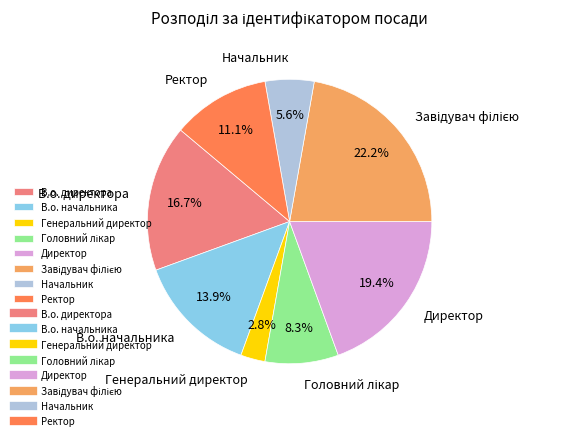

What is the smallest slice in the pie chart?

Генеральний директор